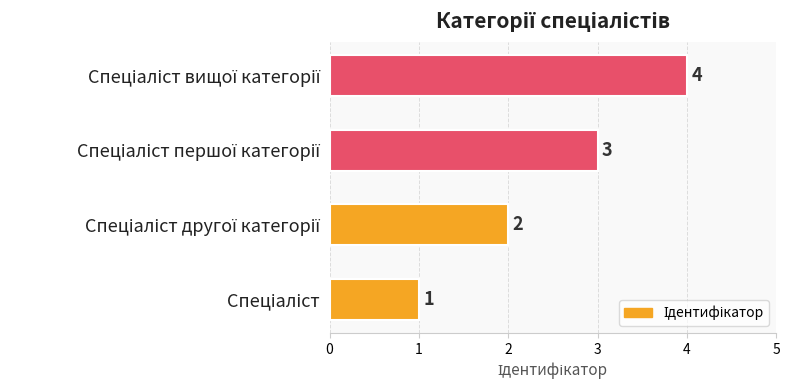

Count the values in the range 2 to 4.

3